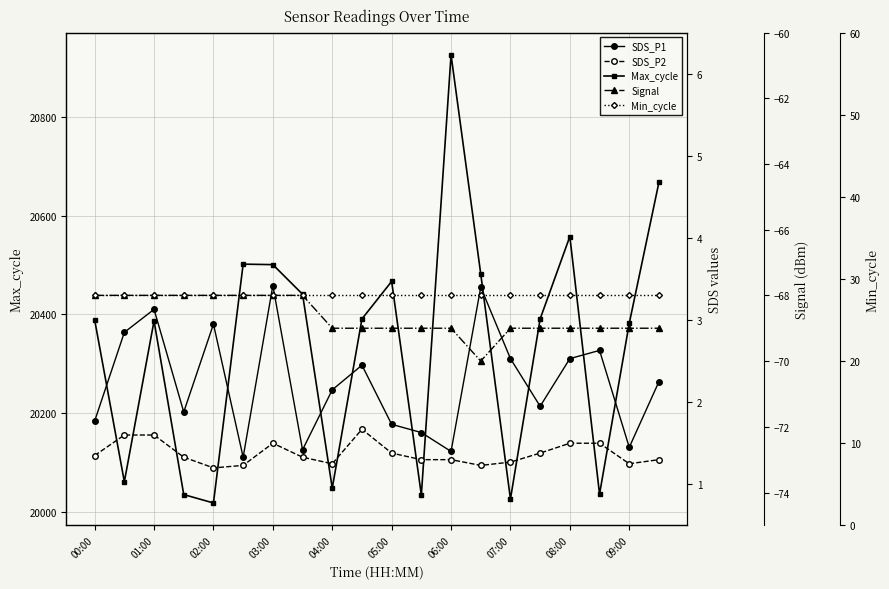

True or false: Max_cycle has more than 1 interior local peaks.

True